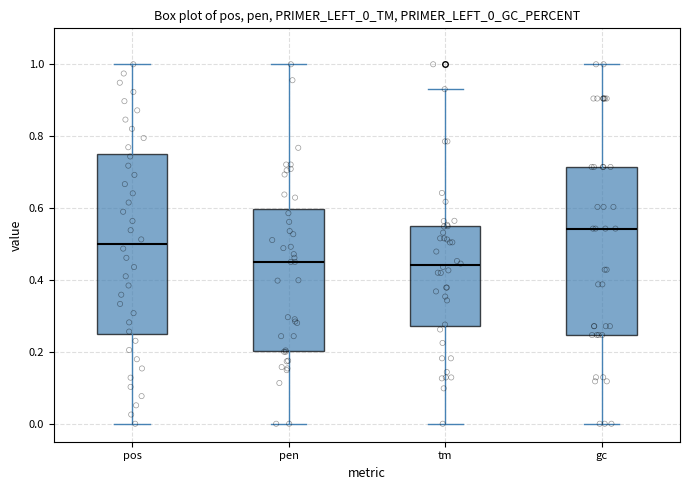

Reading left to right, read every box against the y-axis: the position of its median line, the range the box covers, and the ends of its whiskers. The values are not printed on the chart, so give them approximately, as read against the axis.

pos: median 0.50, box 0.26 to 0.76, whiskers 0.00 to 1.00
pen: median 0.46, box 0.20 to 0.60, whiskers 0.00 to 1.00
tm: median 0.44, box 0.28 to 0.54, whiskers 0.00 to 0.94
gc: median 0.54, box 0.24 to 0.72, whiskers 0.00 to 1.00